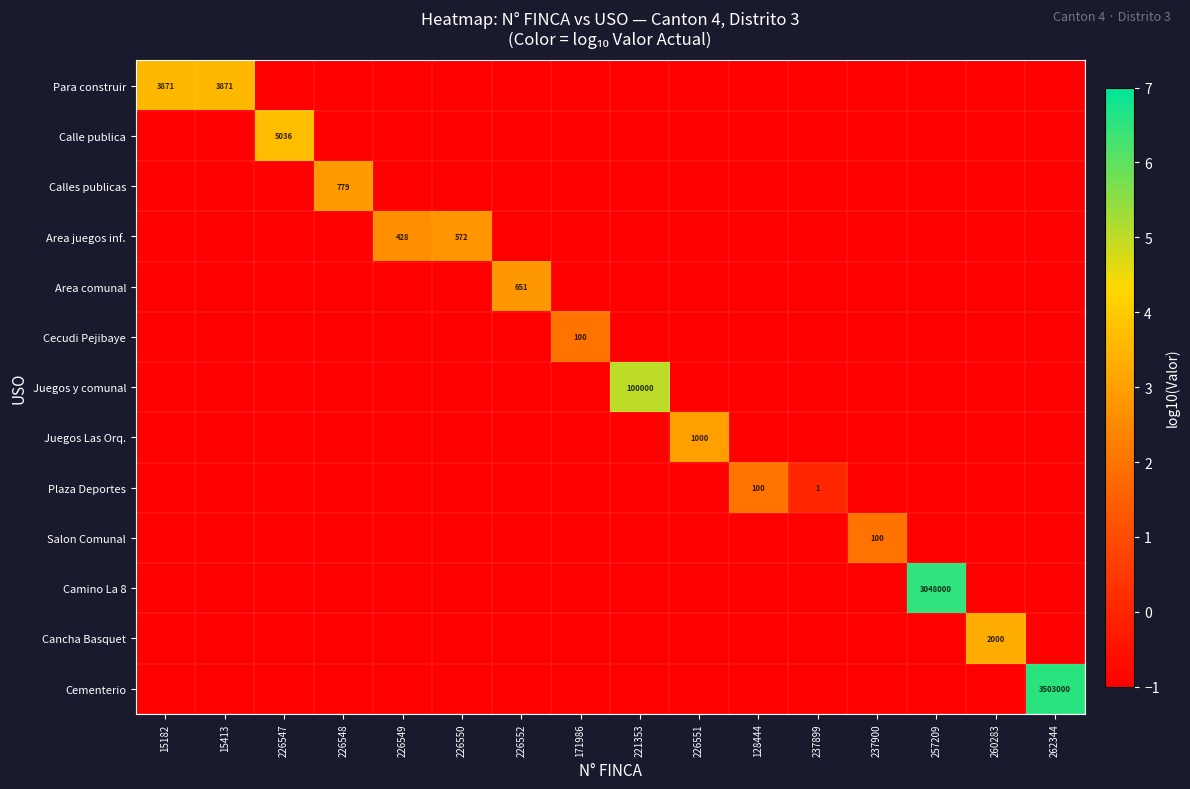

The value of Camino La 8 at 257209 is 3048000. True or false?

True